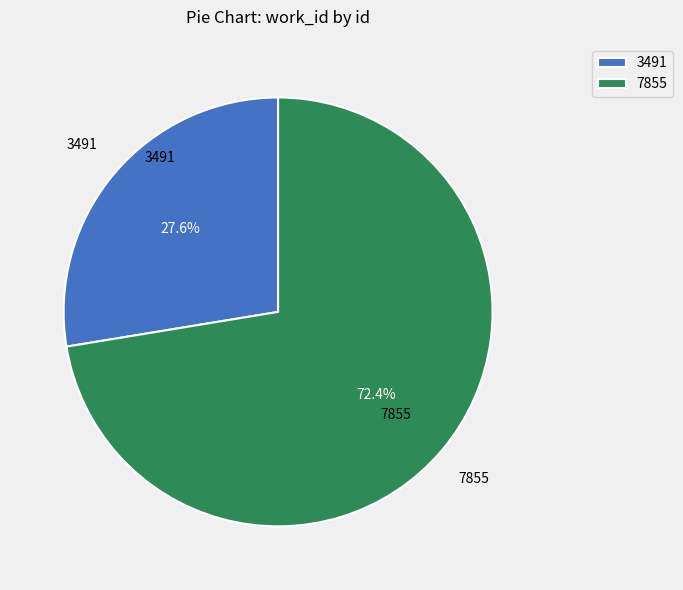

To the nearest percent, what is the difference between the largest and smallest slice percentages?

45%